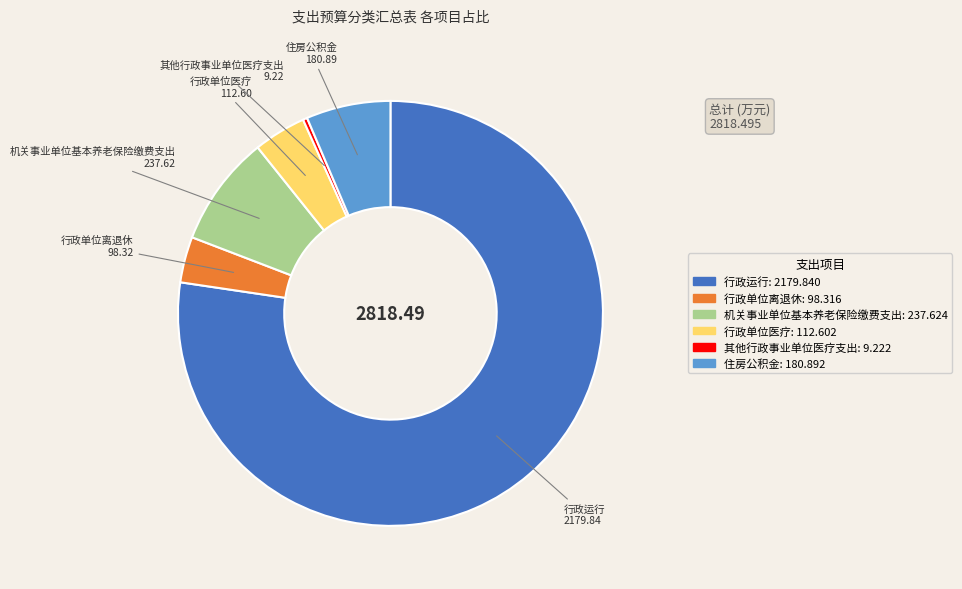

Which category has the biggest portion of the pie?

行政运行